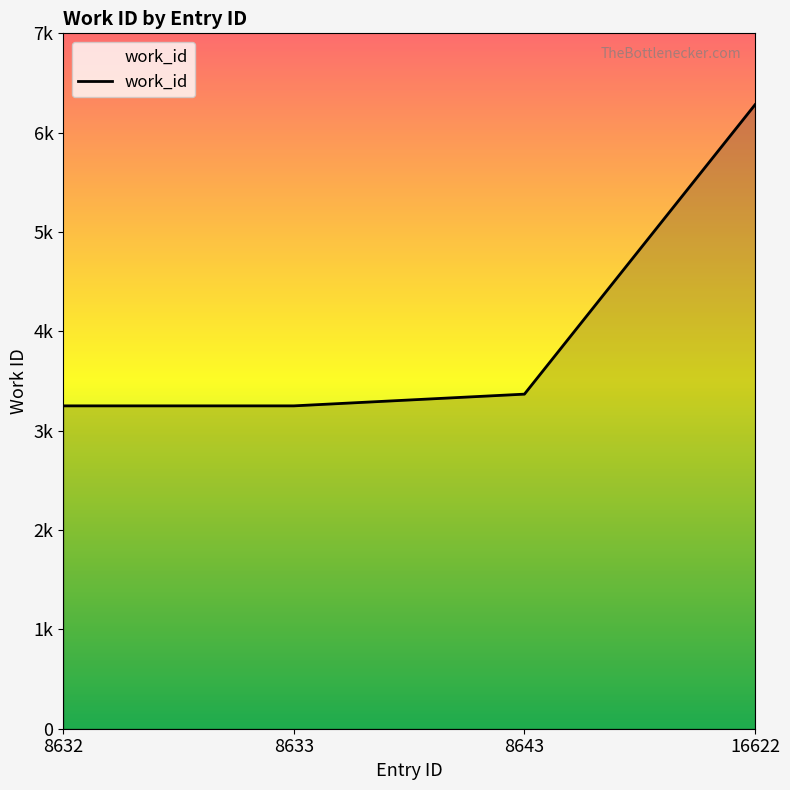

What is the ratio of the value at 8643 to the value at 8633?

1.0